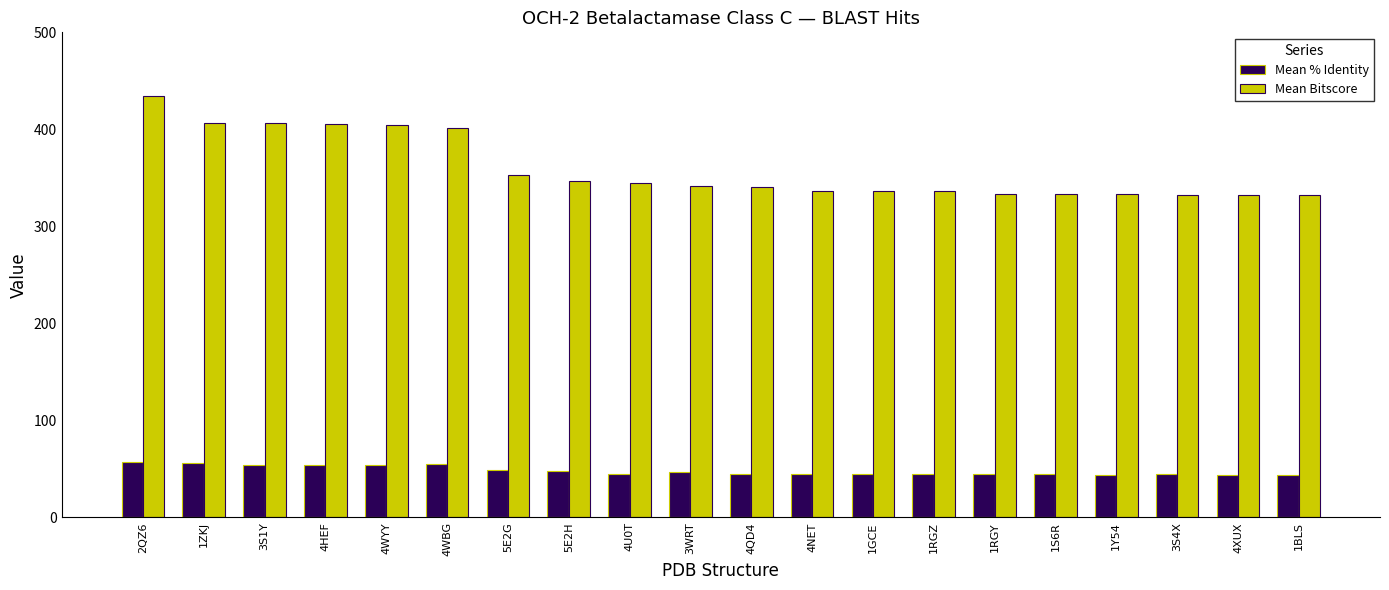

What position from the right is 3S4X?

3